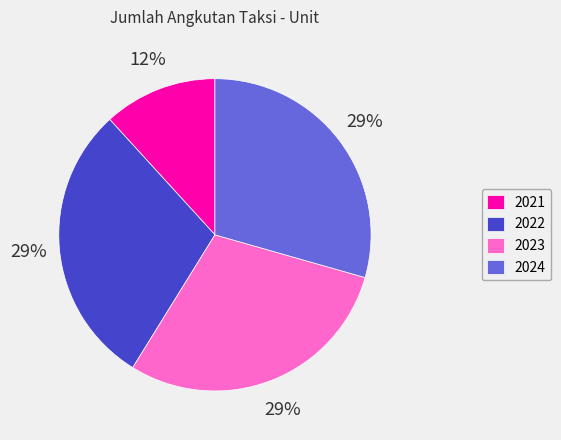

How many segments does this pie chart have?

4